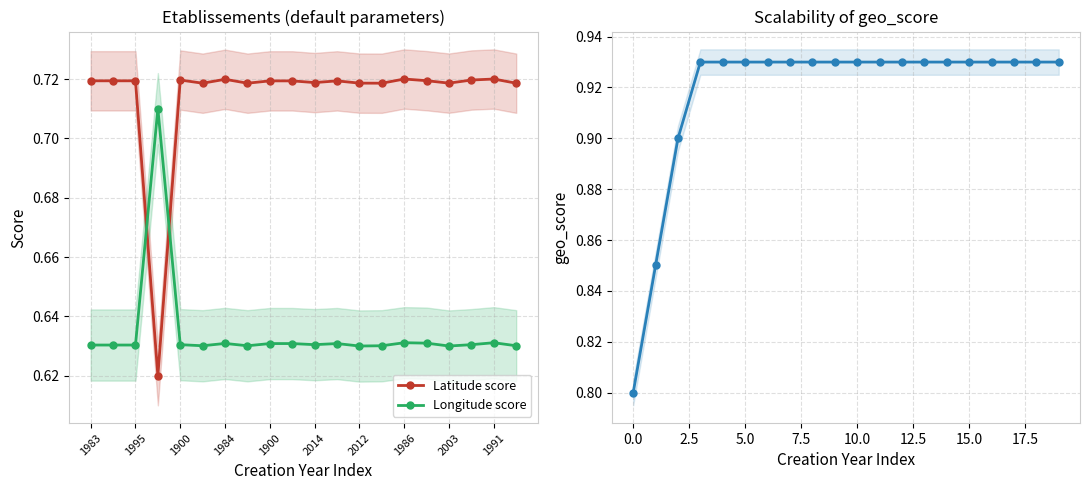

What is the label of the 9th point from the right?

11